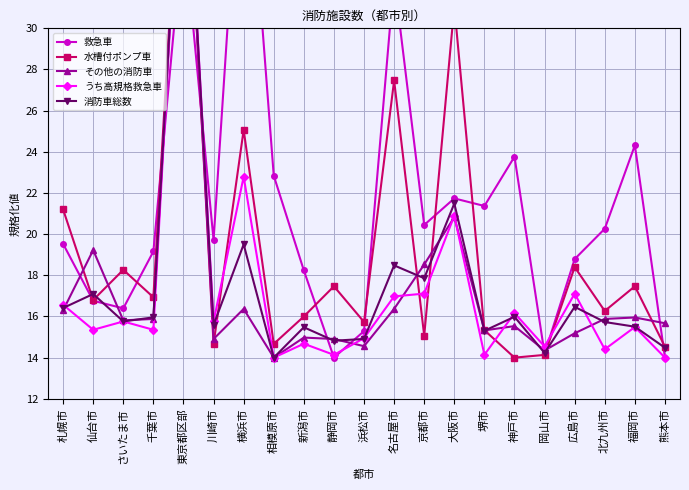

Is the value of 消防車総数 at 仙台市 greater than the value of 救急車 at 京都市?

No